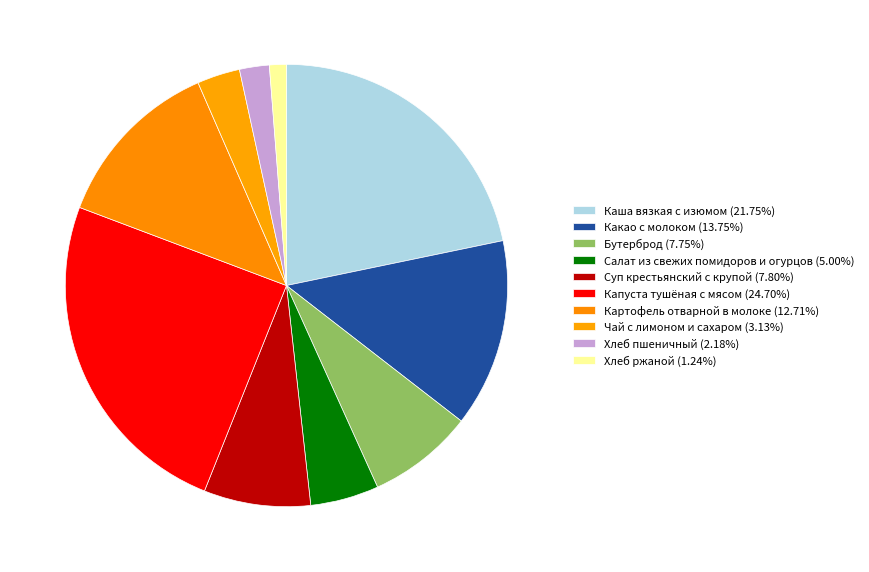

True or false: Салат из свежих помидоров и огурцов accounts for 5% of the total.

True